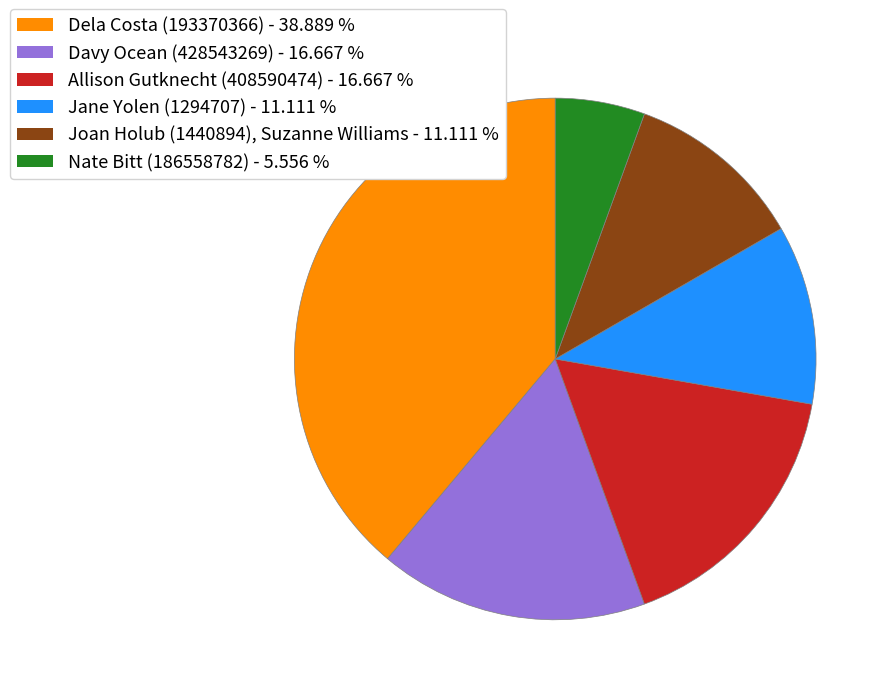

Does any single category account for the majority?

No